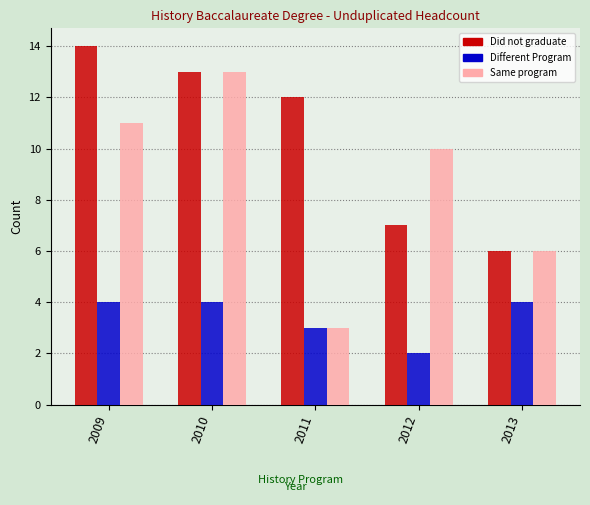

Reading right to left, list all the values displayed in this chart.

Did not graduate: 6	7	12	13	14
Different Program: 4	2	3	4	4
Same program: 6	10	3	13	11